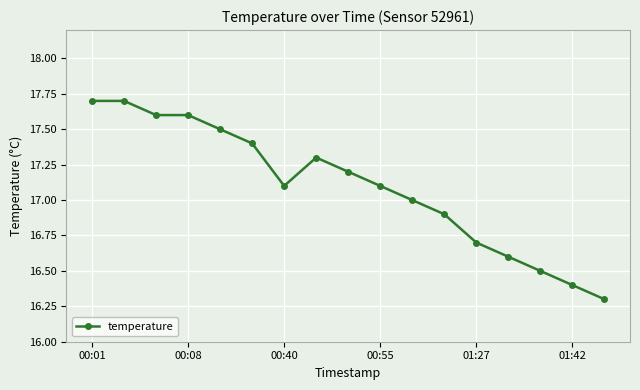

What is the minimum value shown in the chart?

16.3